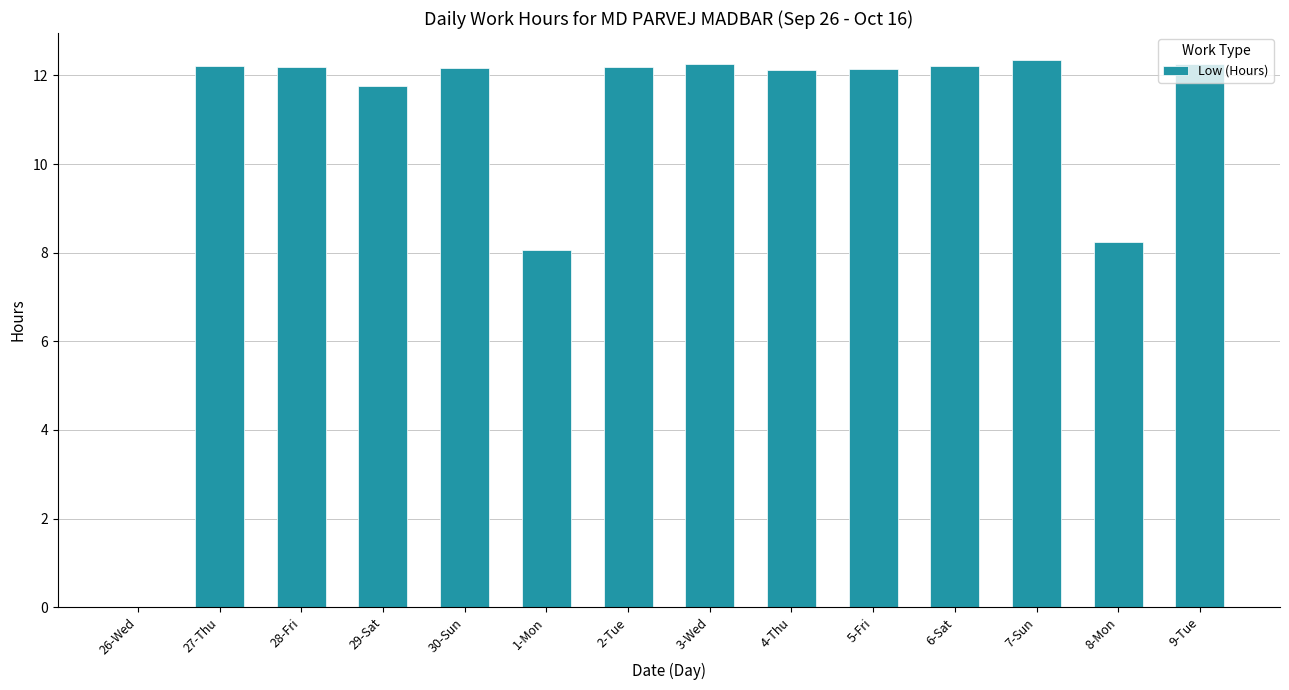

What is the sum of the values at 5-Fri and 9-Tue?

24.4